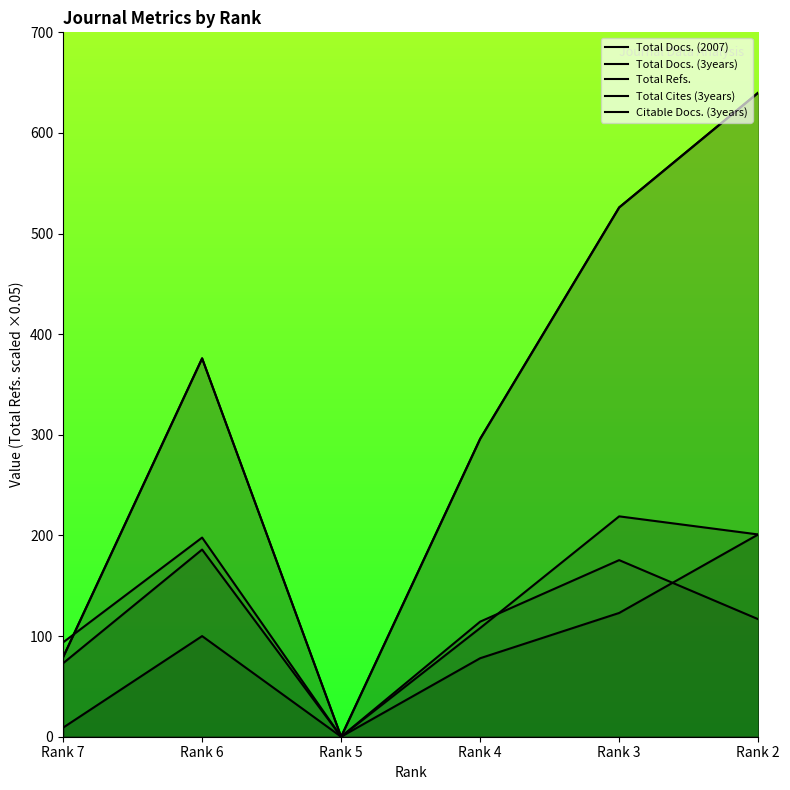

Where is the first local maximum for Total Docs. (2007)?

Rank 6